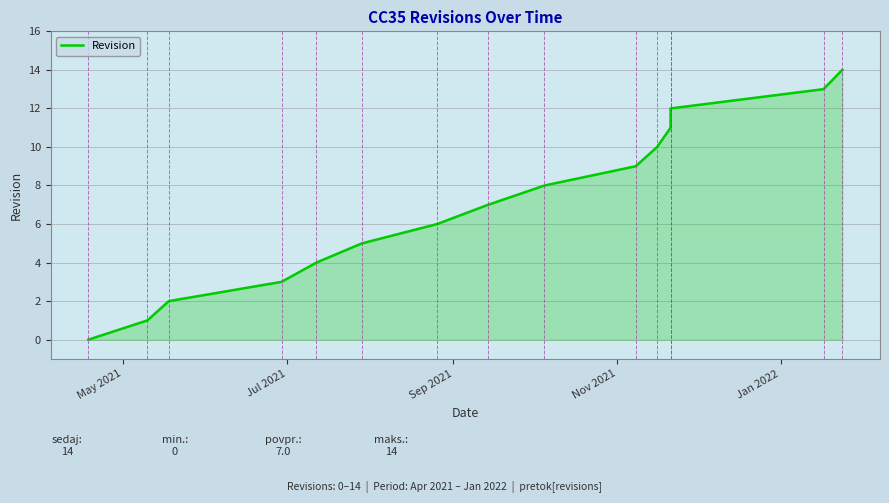

True or false: the data has more than 2 interior local peaks.

False